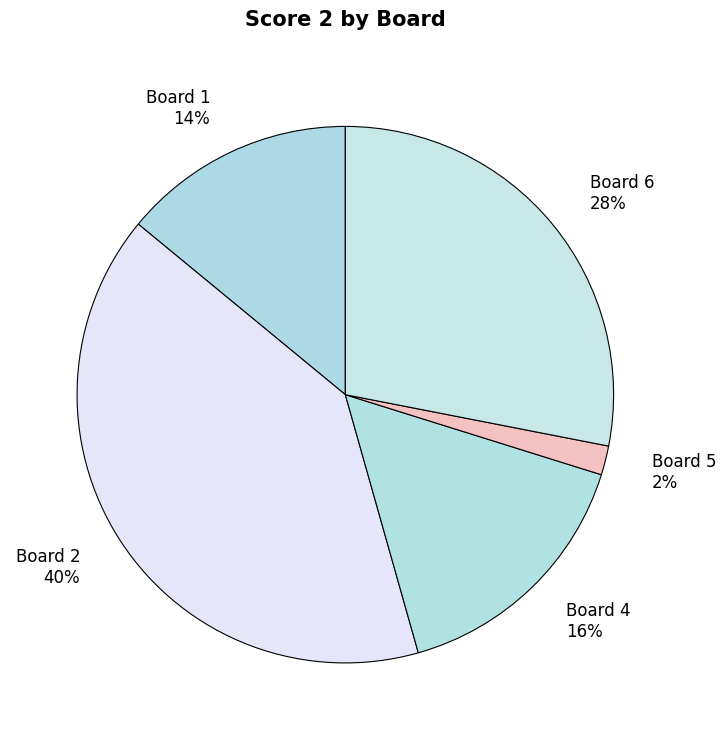

Is the sum of Board 5 2% and Board 4 16% greater than half?

No